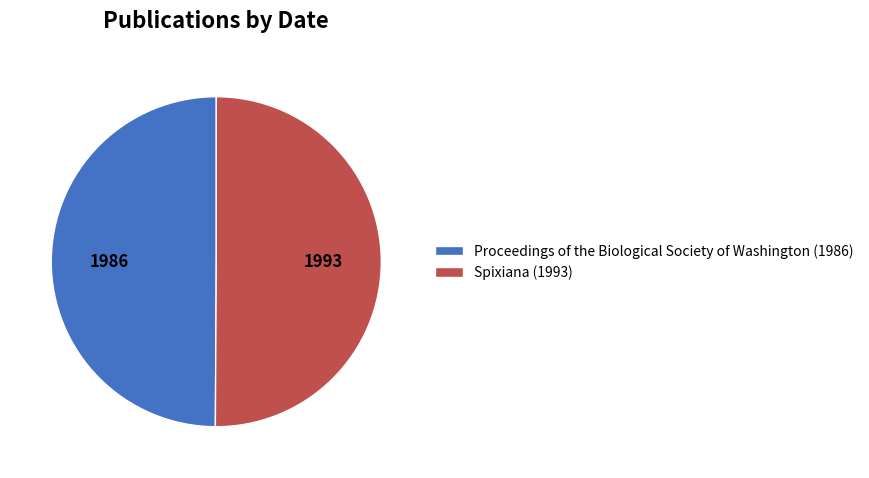

How many slices are in this pie chart?

2